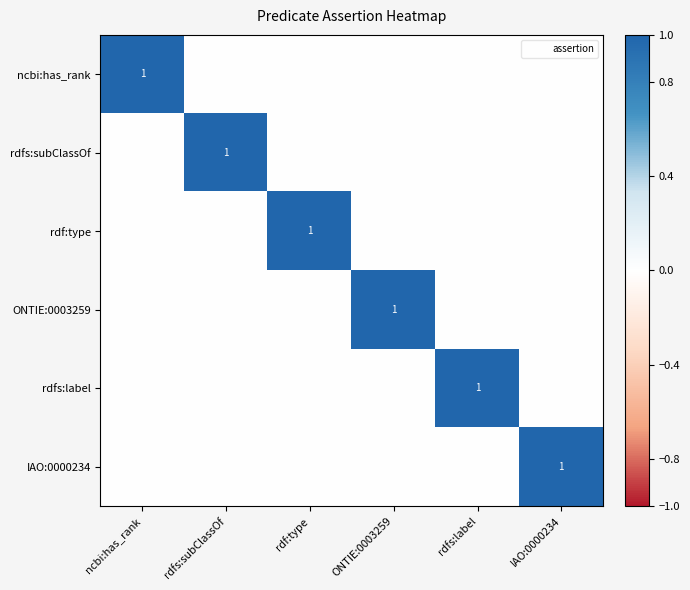

At which category does the chart reach its minimum across all series?

rdfs:subClassOf